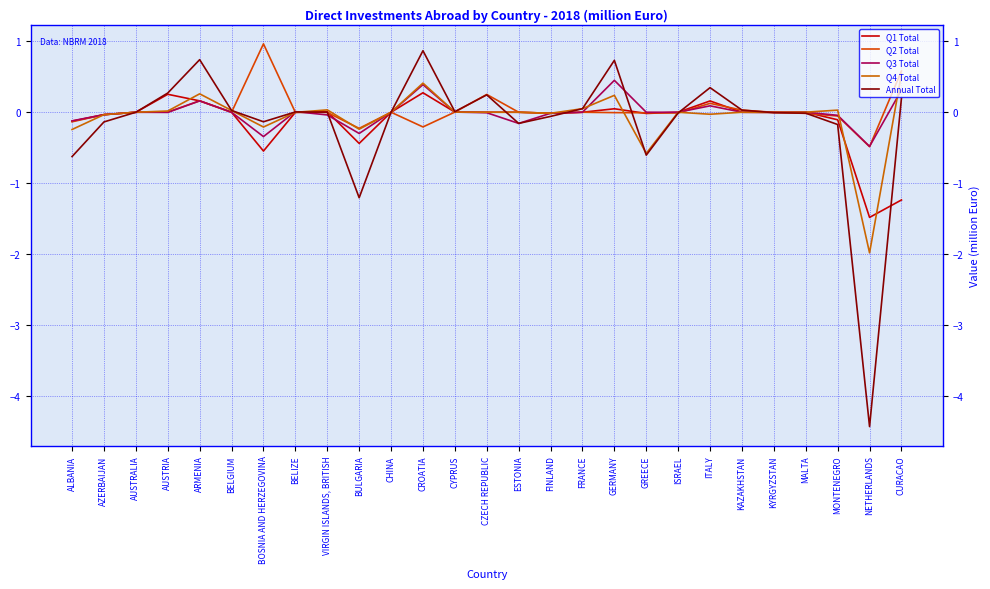

What is the label of the 9th point from the right?

GREECE